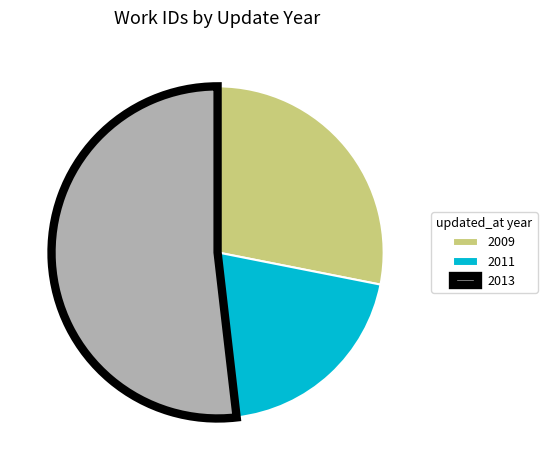

Which slice is the largest?

2013